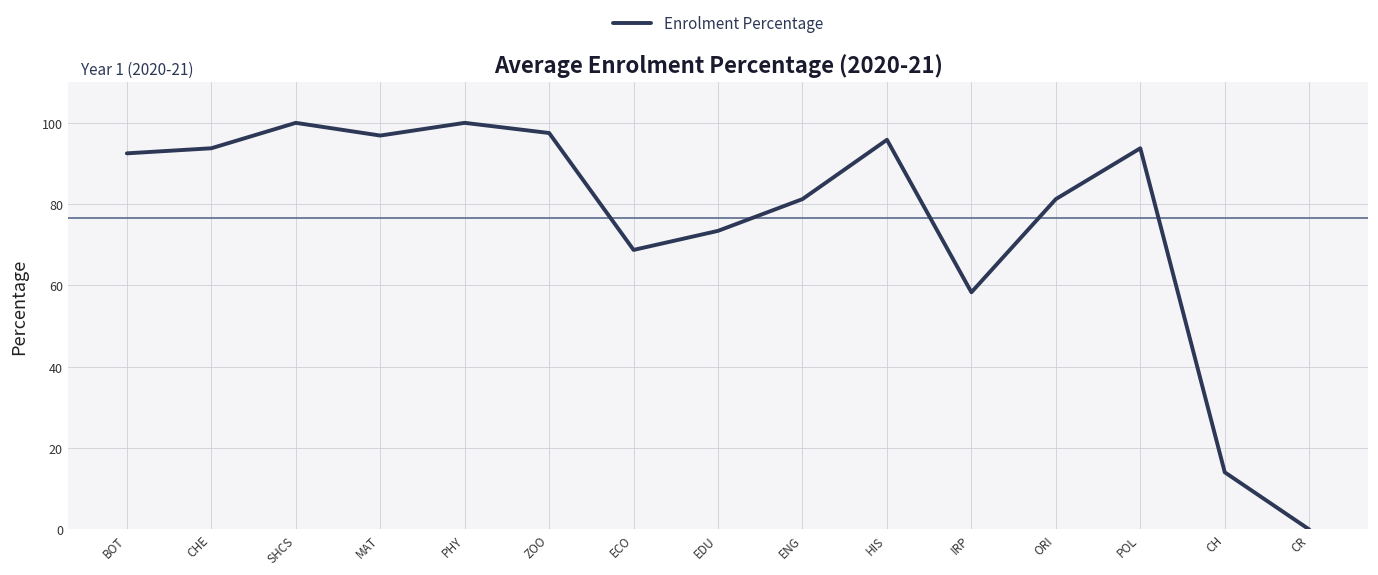

What is the change in value from EDU to CR?

-73.4